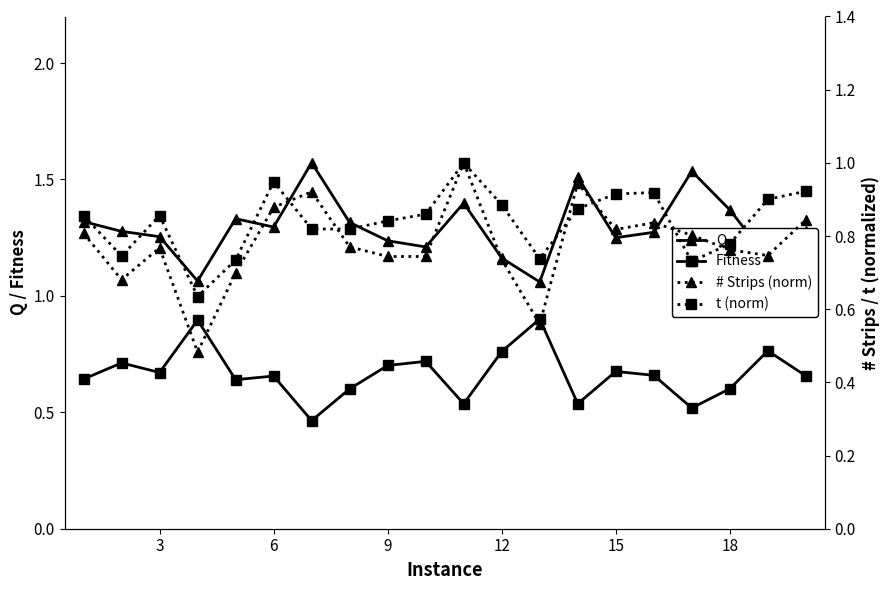

How many Fitness values are between 0 and 1?

20